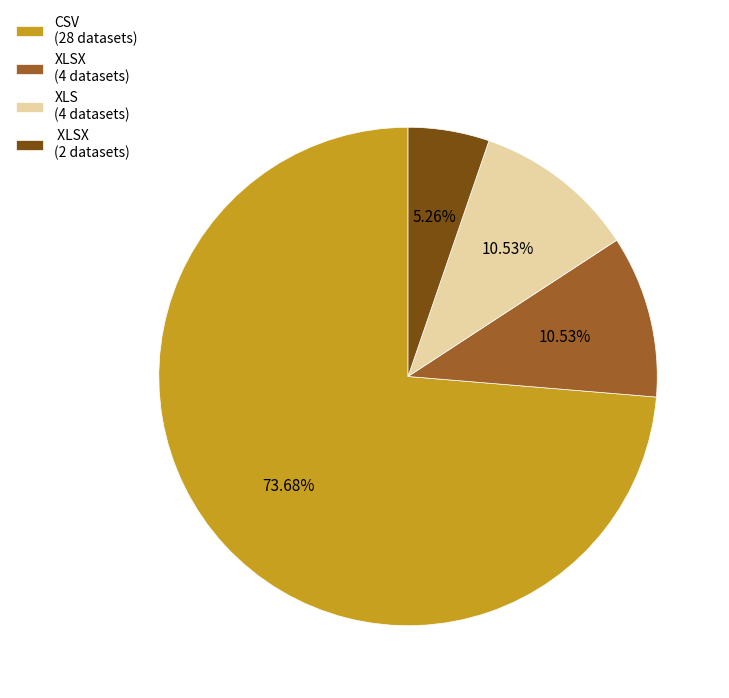

To the nearest percent, what is the average slice percentage?

25%